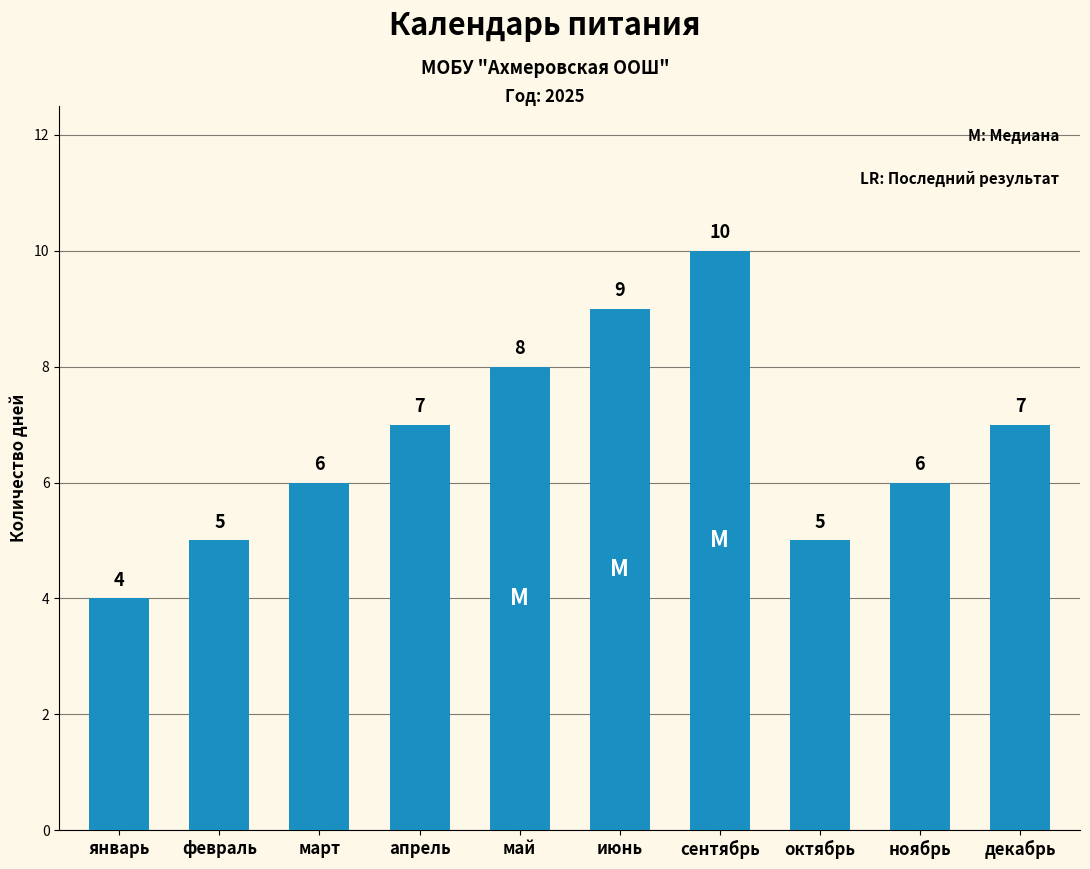

Count the values in the range 5 to 8.

7